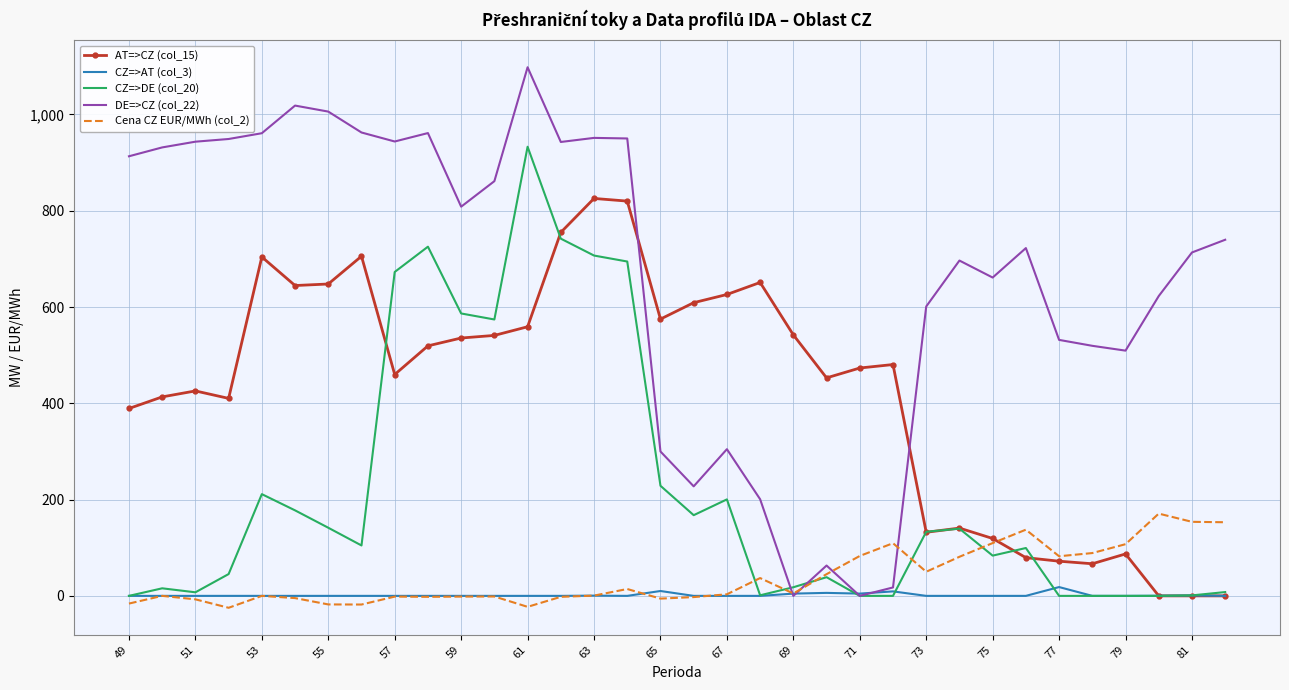

Rank the series by their maximum value, from lowest to highest.

CZ=>AT (col_3), Cena CZ EUR/MWh (col_2), AT=>CZ (col_15), CZ=>DE (col_20), DE=>CZ (col_22)